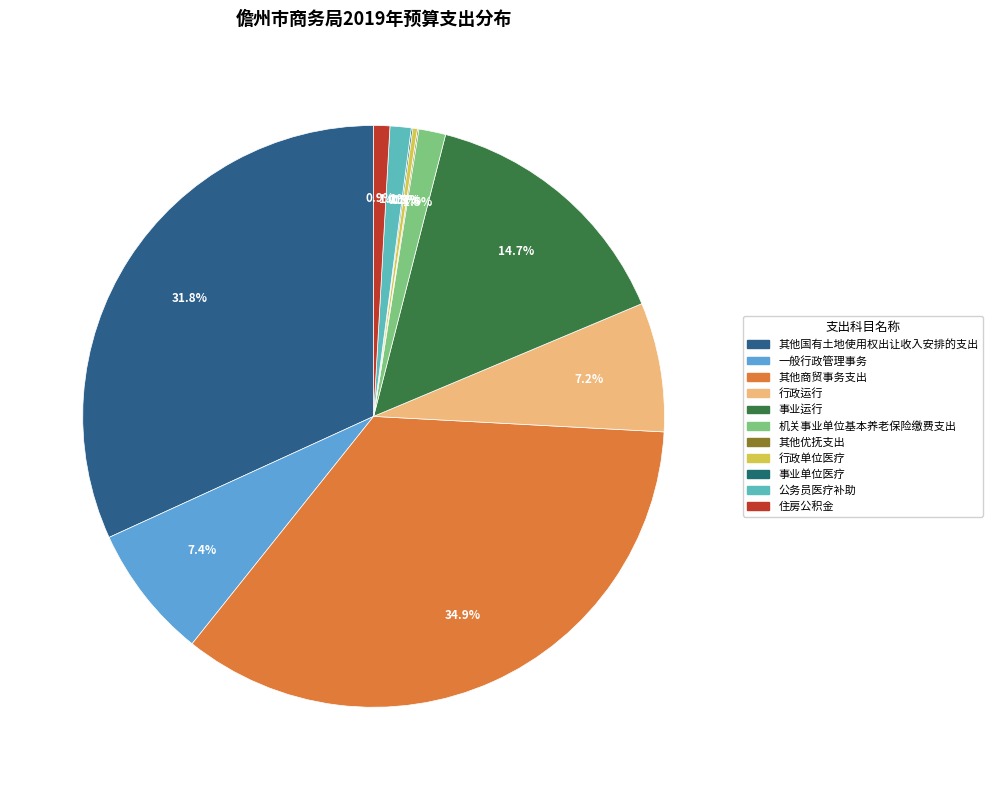

Which has a higher value, 公务员医疗补助 or 行政运行?

行政运行